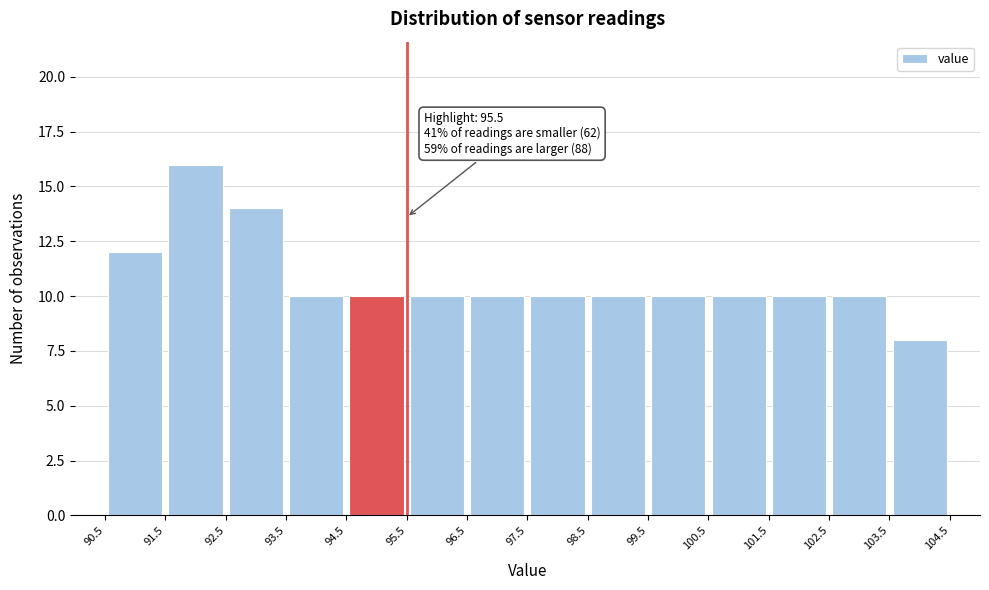

Over which range of the x-axis is the bar tallest?

91.5 to 92.5